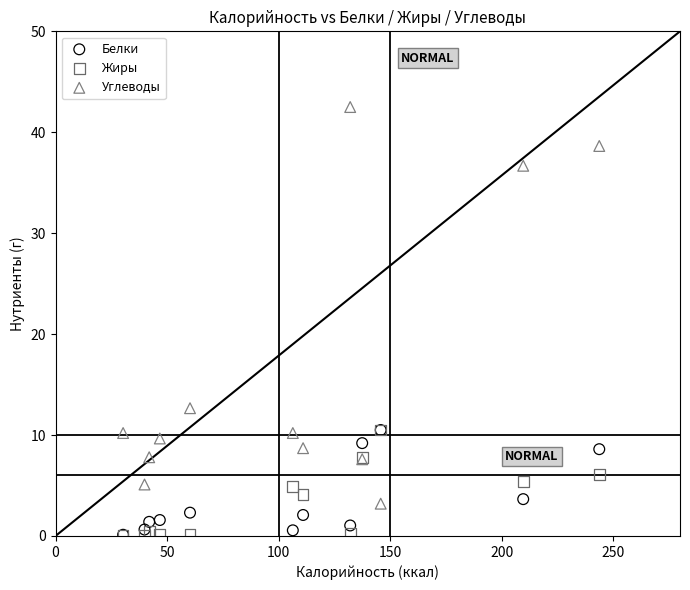

Across all series, what Y value is closest to 21?

12.7